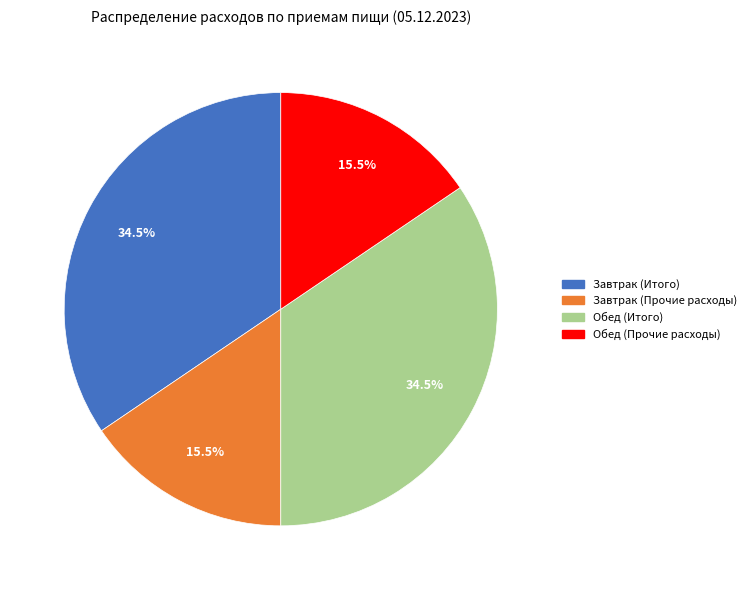

Does Завтрак (Прочие расходы) represent more than half of the total?

No